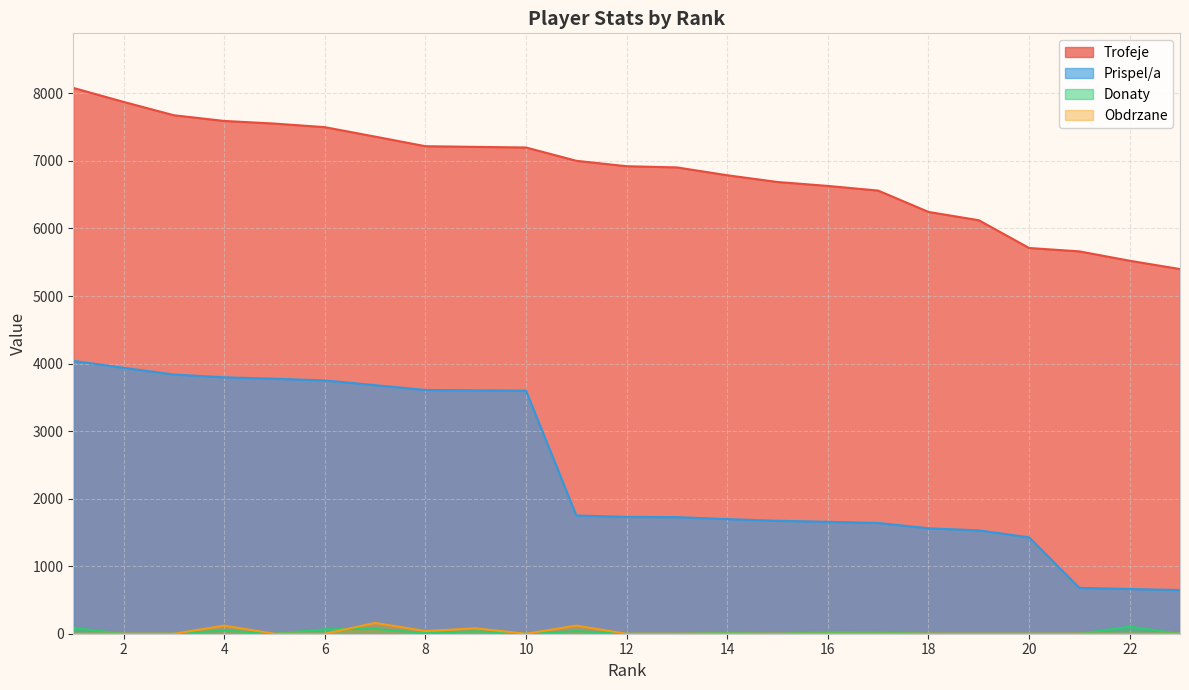

What is the difference between the maximum and minimum values in the Prispel/a series?

3393